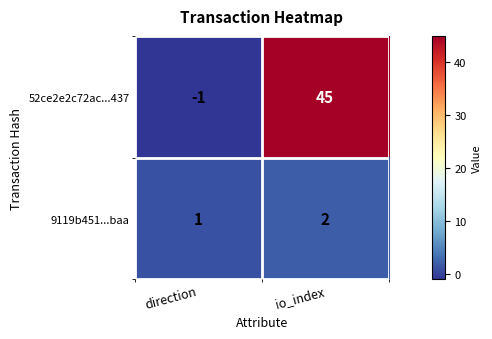

How many data points in 9119b451...baa are less than 2?

1